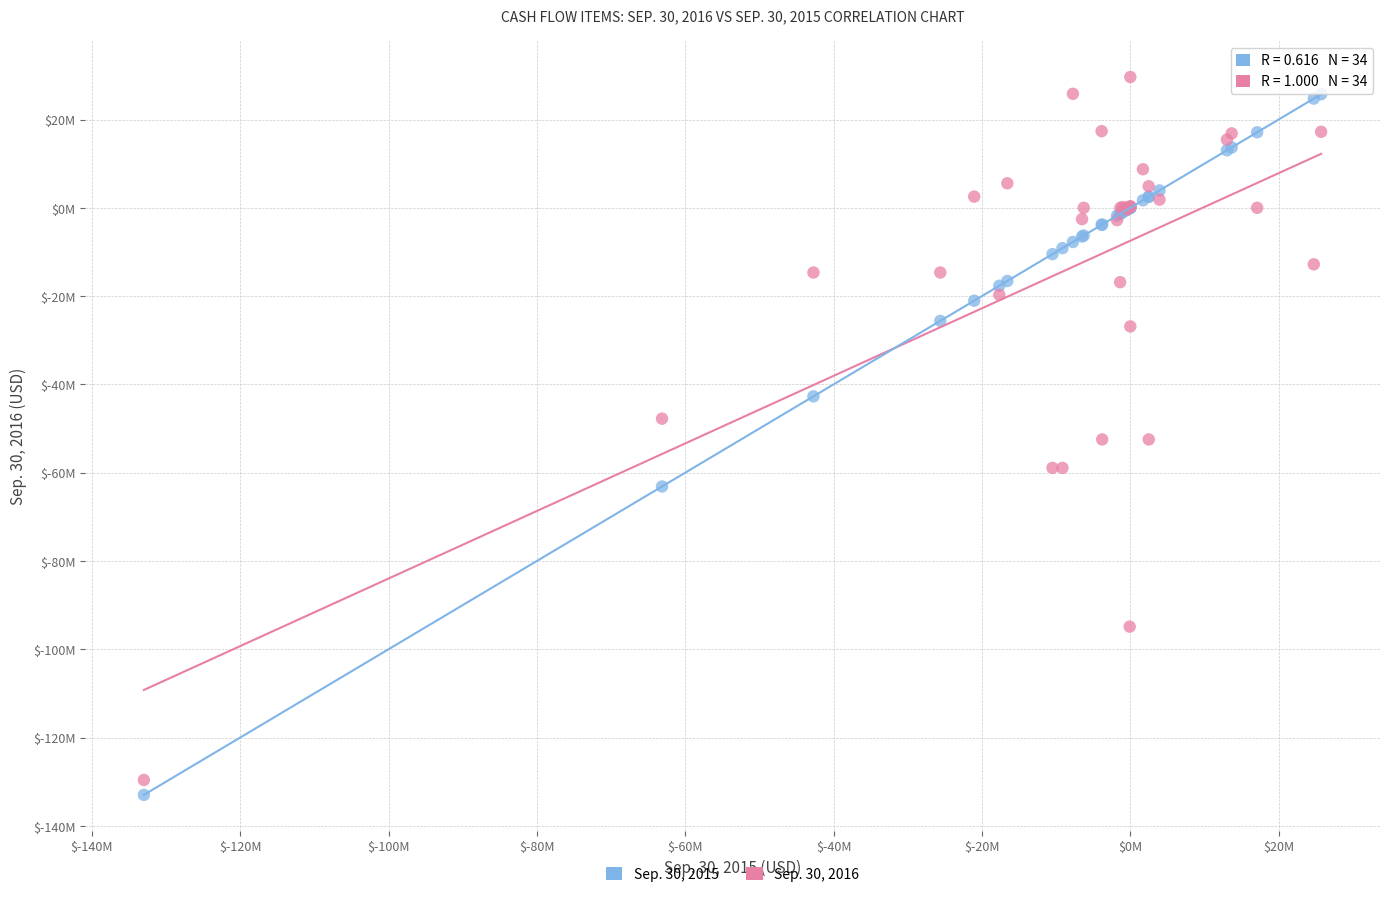

What are all the series names shown in the legend?

Sep. 30, 2015, Sep. 30, 2016